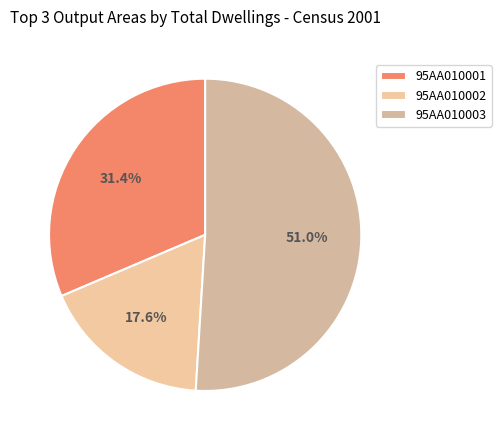

Is it true that 95AA010003 is 51% of the pie?

True